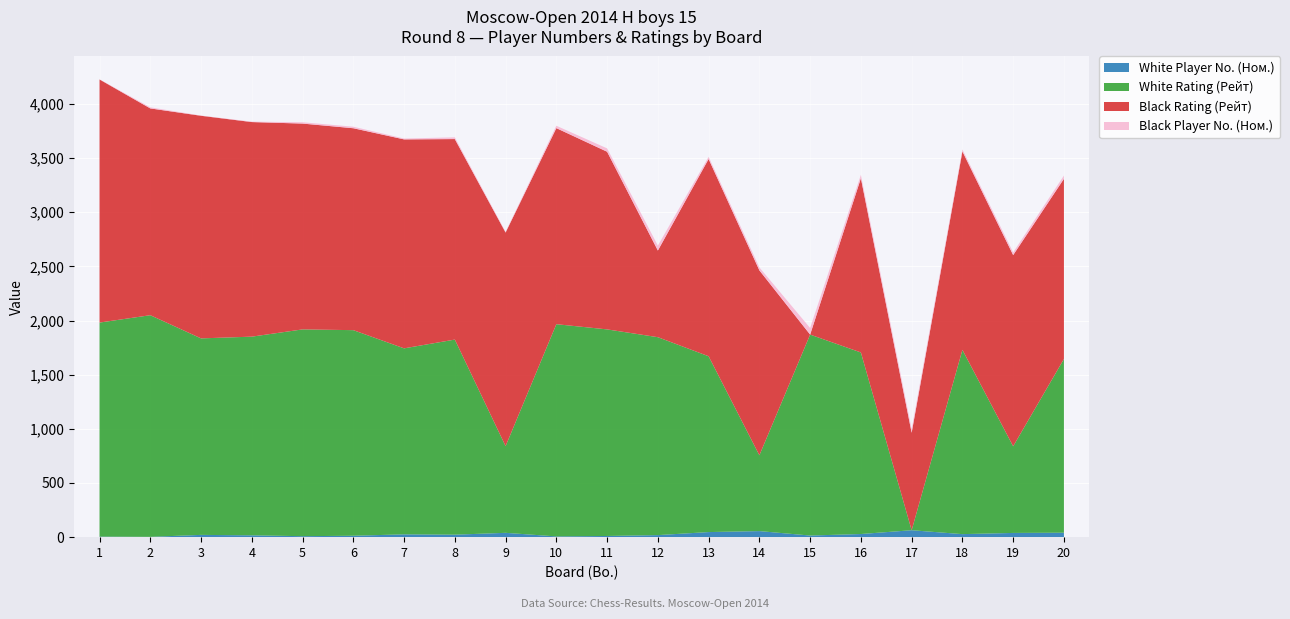

Reading left to right, transcribe all the data shown in this chart.

White Player No. (Ном.): 1=5	2=3	3=21	4=17	5=9	6=13	7=26	8=23	9=40	10=7	11=11	12=19	13=47	14=56	15=15	16=29	17=64	18=28	19=39	20=41
White Rating (Рейт): 1=1976	2=2046	3=1814	4=1834	5=1909	6=1898	7=1717	8=1801	9=800	10=1959	11=1907	12=1827	13=1623	14=700	15=1855	16=1676	17=0	18=1701	19=800	20=1604
Black Rating (Рейт): 1=2244	2=1909	3=2055	4=1981	5=1900	6=1864	7=1929	8=1851	9=1972	10=1810	11=1640	12=800	13=1821	14=1707	15=0	16=1608	17=900	18=1832	19=1765	20=1663
Black Player No. (Ном.): 1=1	2=10	3=2	4=4	5=12	6=14	7=8	8=16	9=6	10=22	11=31	12=45	13=20	14=27	15=61	16=32	17=33	18=18	19=25	20=30